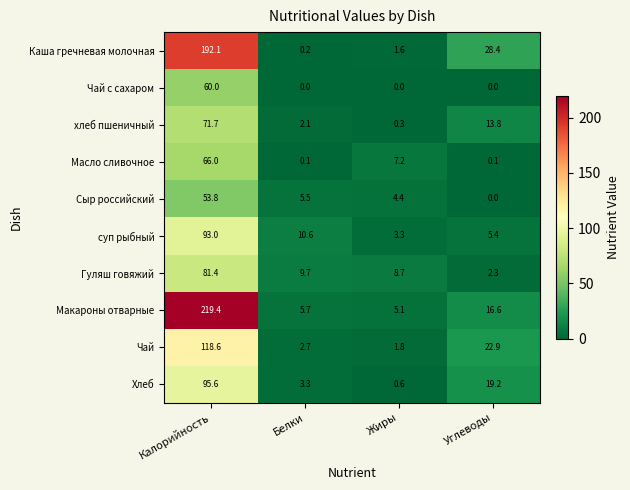

Count the number of data series in this chart.

10